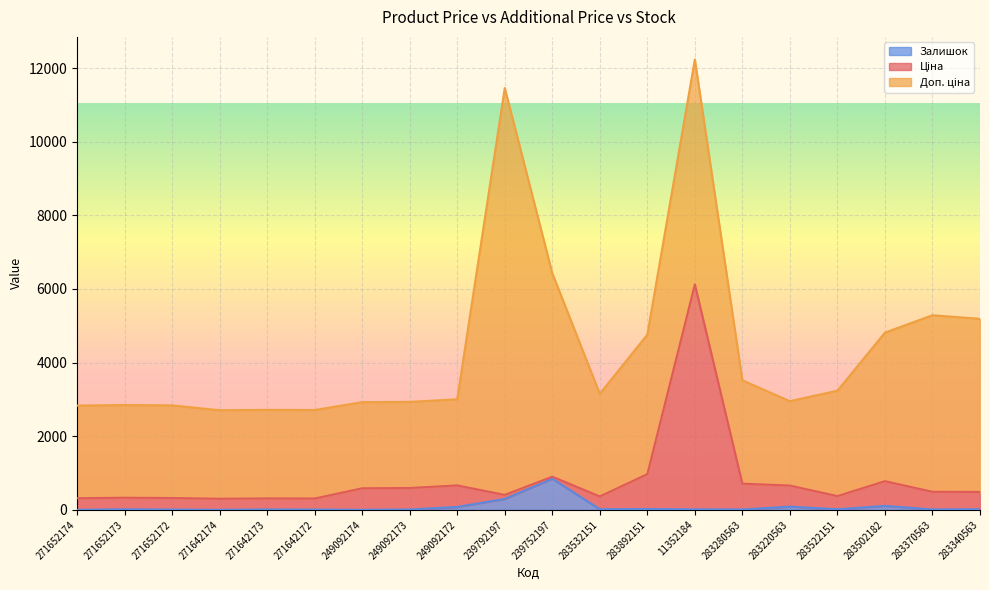

In Залишок, how many points are lower than both neighbors (excluding endpoints)?

6